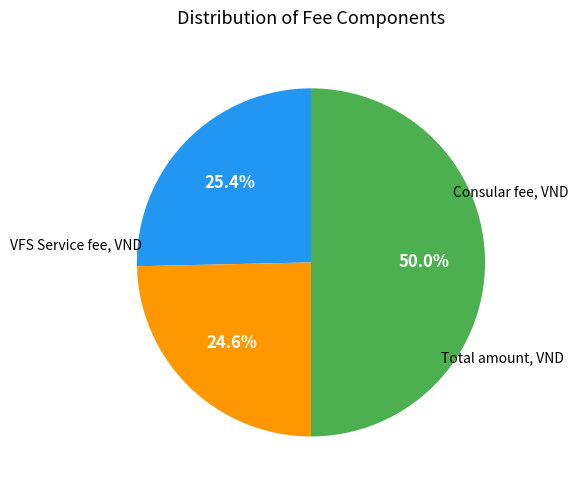

Is there a majority slice in this chart?

No